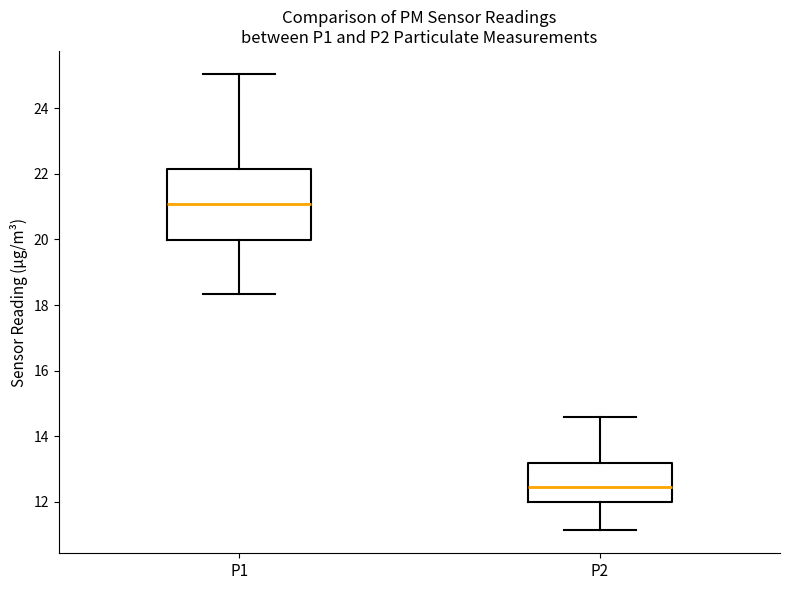

Where does the upper whisker of the box for P1 end on the y-axis? The values are not printed on the chart, so give them approximately, as read against the axis.

25.0